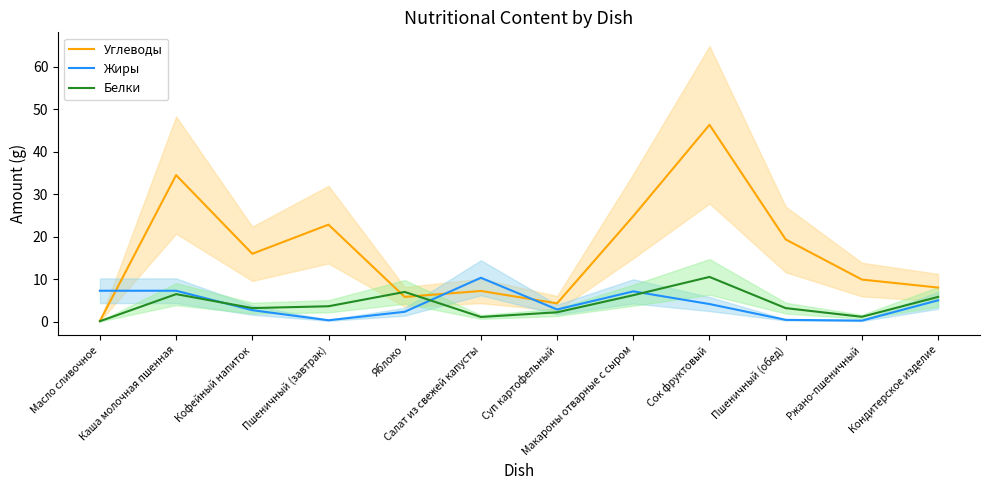

Reading right to left, extract all data points from this chart.

Углеводы: Кондитерское изделие=8.0	Ржано-пшеничный=9.9	Пшеничный (обед)=19.3	Сок фруктовый=46.3	Макароны отварные с сыром=24.8	Суп картофельный=4.3	Салат из свежей капусты=7.2	Яблоко=5.8	Пшеничный (завтрак)=22.8	Кофейный напиток=15.9	Каша молочная пшенная=34.5	Масло сливочное=0.1
Жиры: Кондитерское изделие=5.0	Ржано-пшеничный=0.2	Пшеничный (обед)=0.4	Сок фруктовый=4.1	Макароны отварные с сыром=7.1	Суп картофельный=2.8	Салат из свежей капусты=10.3	Яблоко=2.3	Пшеничный (завтрак)=0.3	Кофейный напиток=2.7	Каша молочная пшенная=7.2	Масло сливочное=7.2
Белки: Кондитерское изделие=5.8	Ржано-пшеничный=1.1	Пшеничный (обед)=3.2	Сок фруктовый=10.5	Макароны отварные с сыром=6.2	Суп картофельный=2.2	Салат из свежей капусты=1.1	Яблоко=7.0	Пшеничный (завтрак)=3.6	Кофейный напиток=3.2	Каша молочная пшенная=6.5	Масло сливочное=0.1